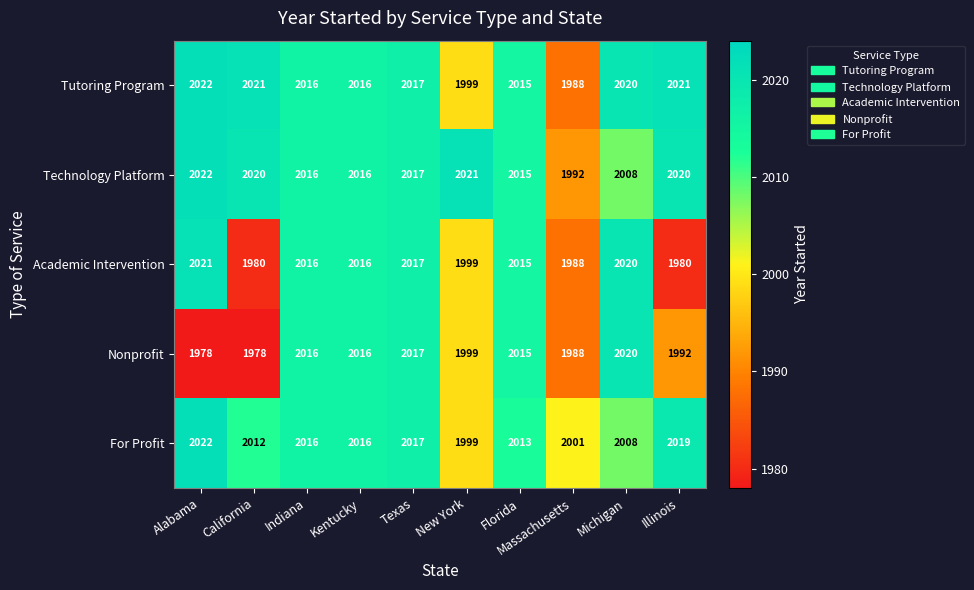

At how many categories does at least one series exceed 2007?

9